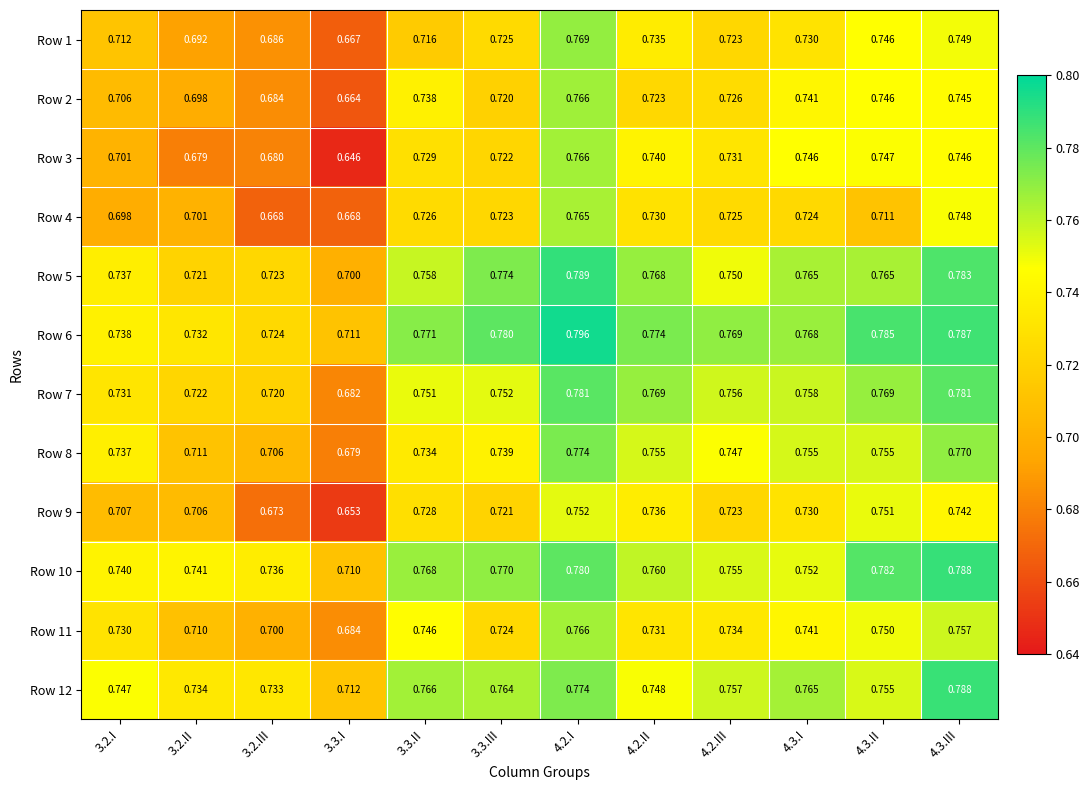

Which series has the widest spread of values?

Row 3